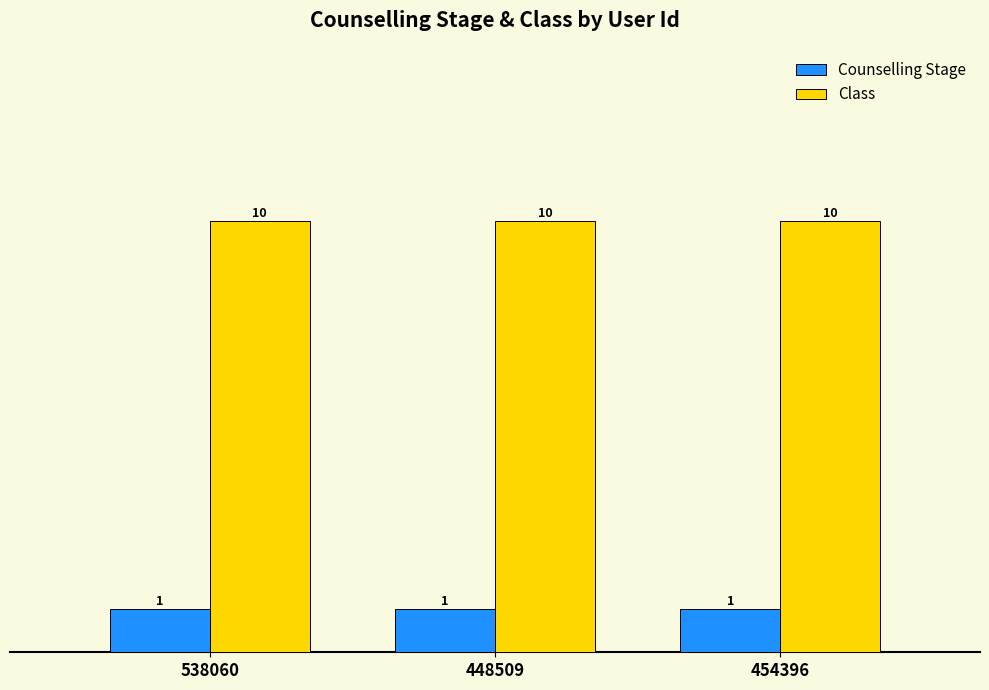

What are all the series names shown in the legend?

Counselling Stage, Class